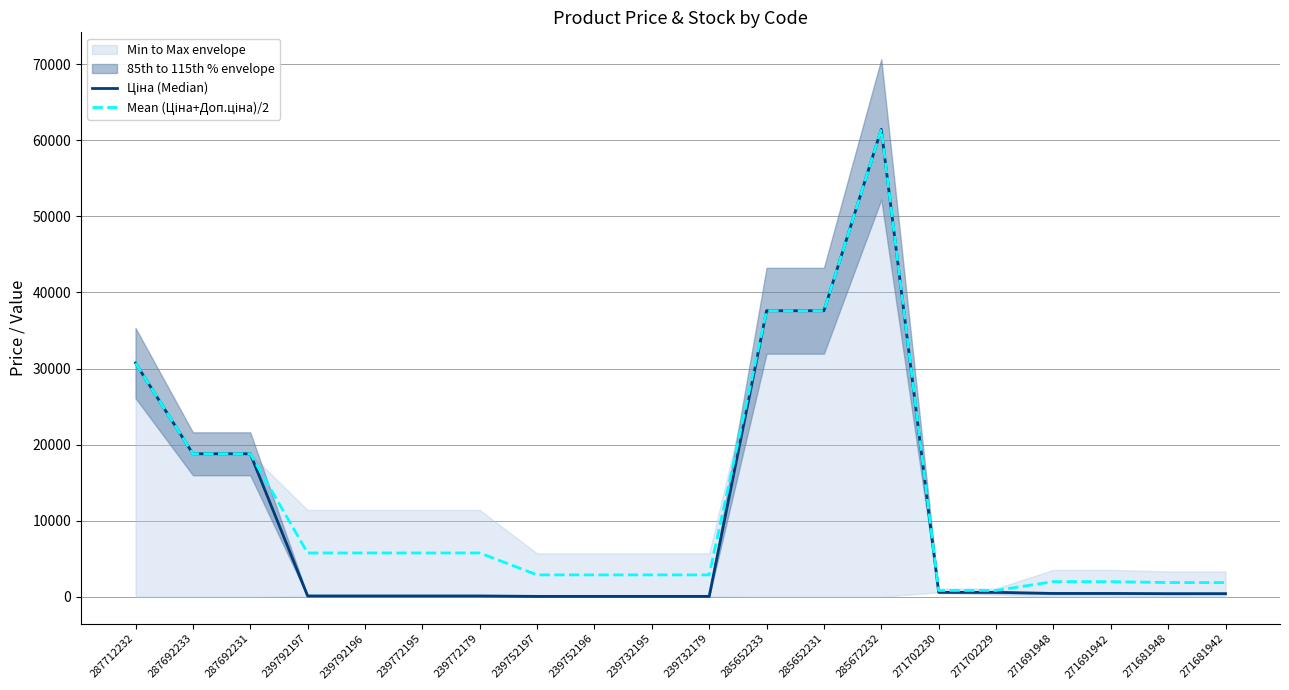

At 271702230, list the series in order from smallest to largest.

Ціна (Median), Mean (Ціна+Доп.ціна)/2